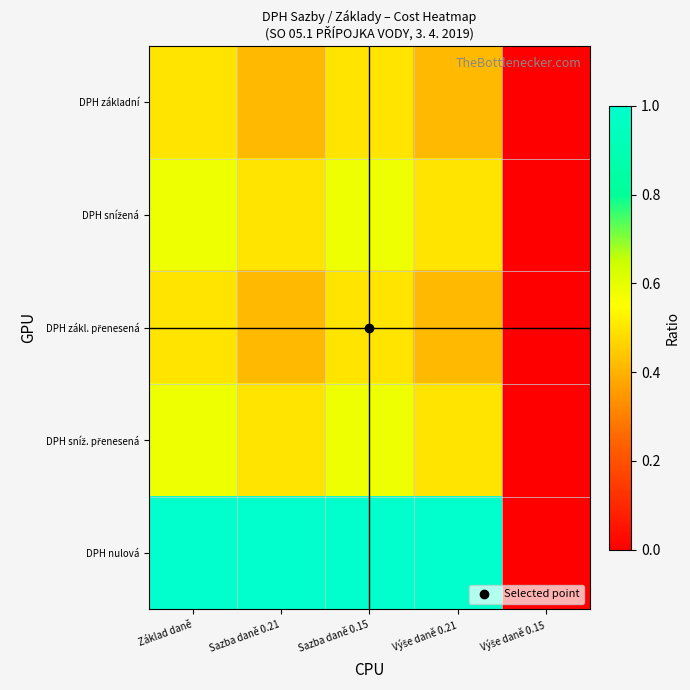

Between Výše daně 0.15 and Základ daně, which is larger?

Základ daně